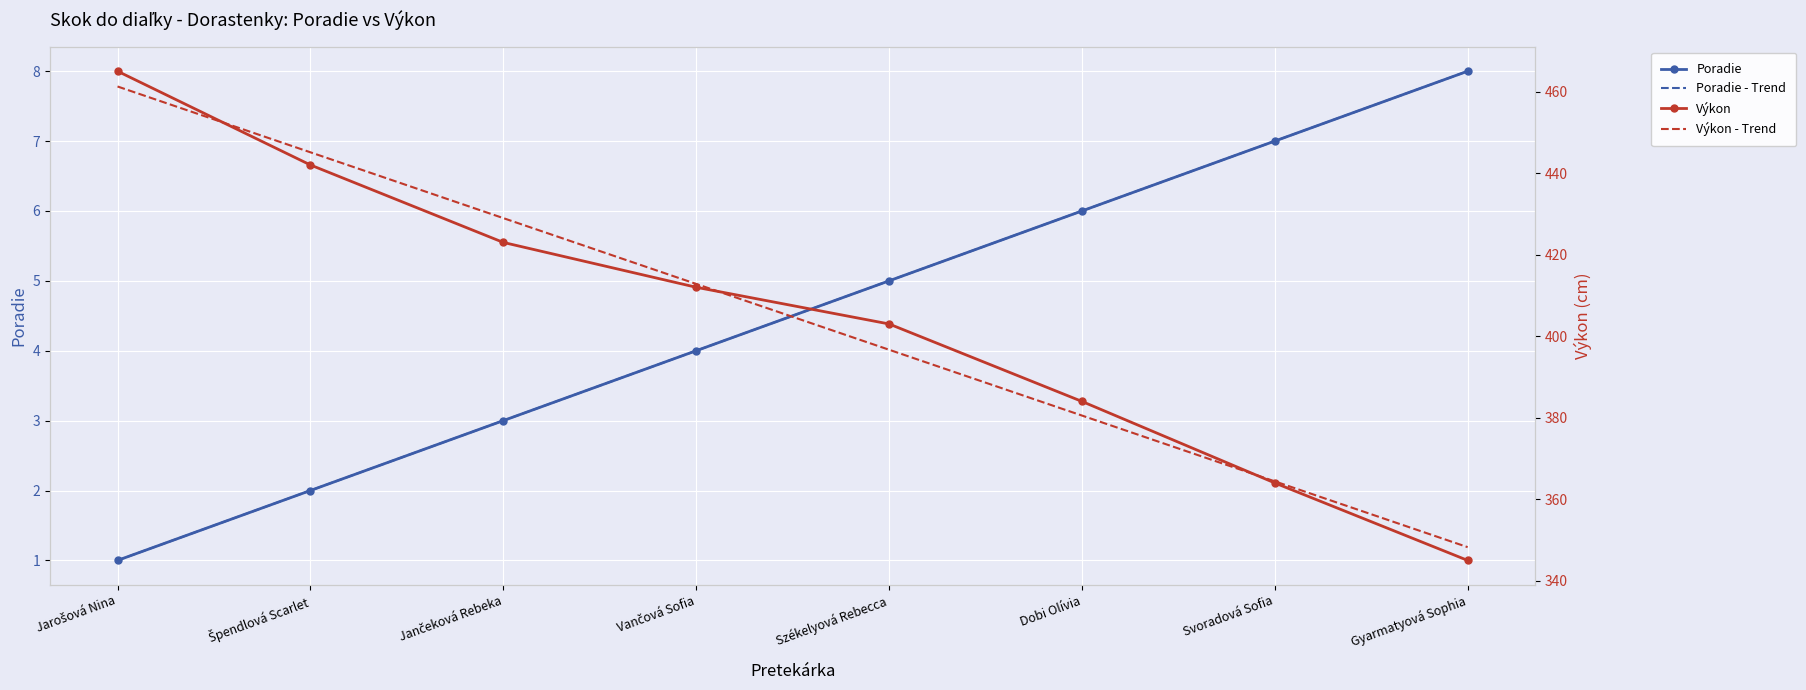

How many lines are shown in the chart?

4